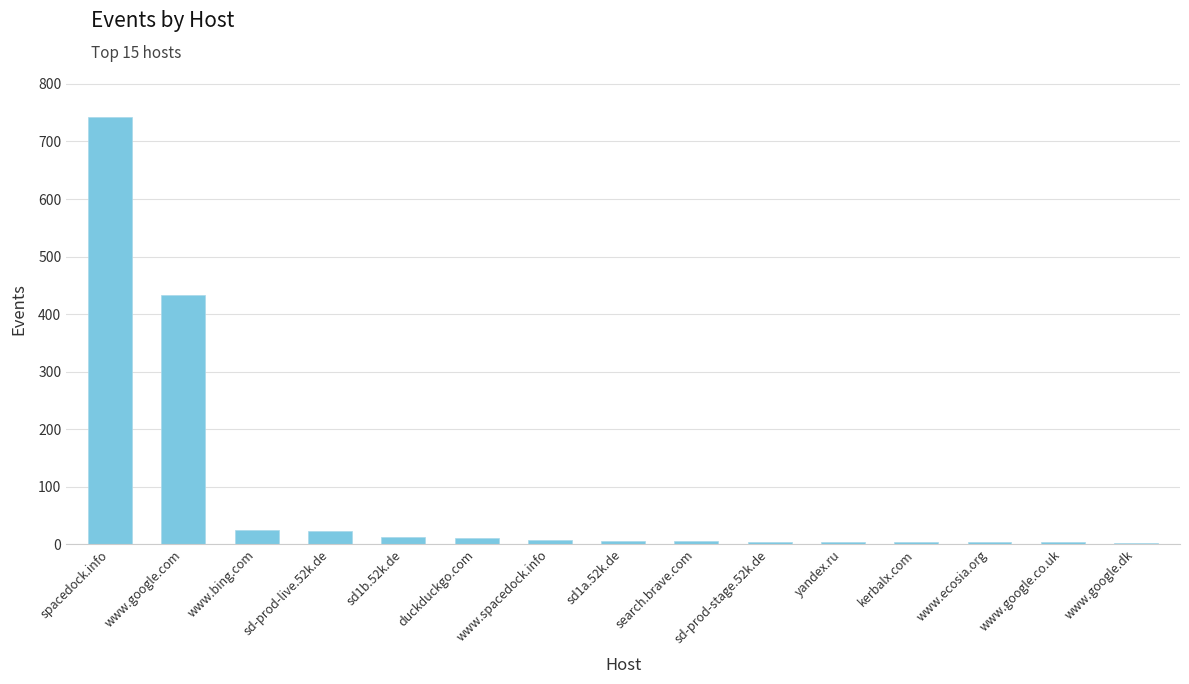

What is the ratio of the value at www.google.com to the value at spacedock.info?

0.6